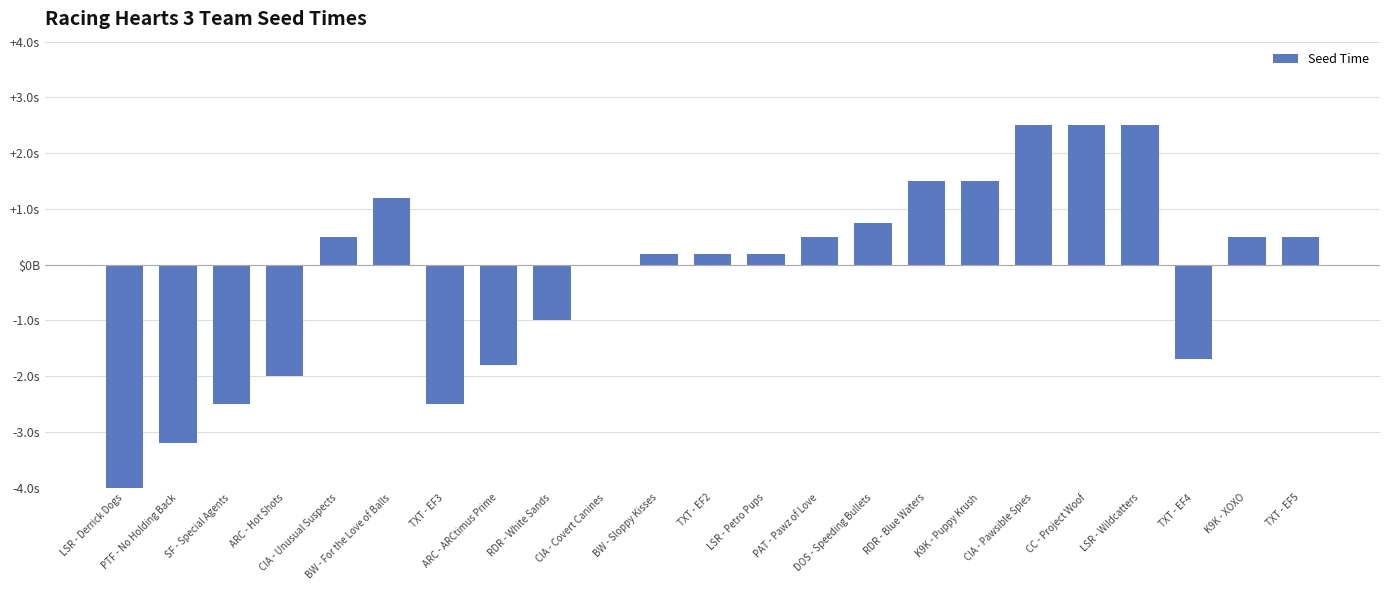

Rank the categories by value from highest to lowest.

CIA - Pawsible Spies, CC - Project Woof, LSR - Wildcatters, RDR - Blue Waters, K9K - Puppy Krush, BW - For the Love of Balls, DOS - Speeding Bullets, CIA - Unusual Suspects, PAT - Pawz of Love, K9K - XOXO, TXT - EF5, BW - Sloppy Kisses, TXT - EF2, LSR - Petro Pups, CIA - Covert Canines, RDR - White Sands, TXT - EF4, ARC - ARCtimus Prime, ARC - Hot Shots, SF - Special Agents, TXT - EF3, PTF - No Holding Back, LSR - Derrick Dogs